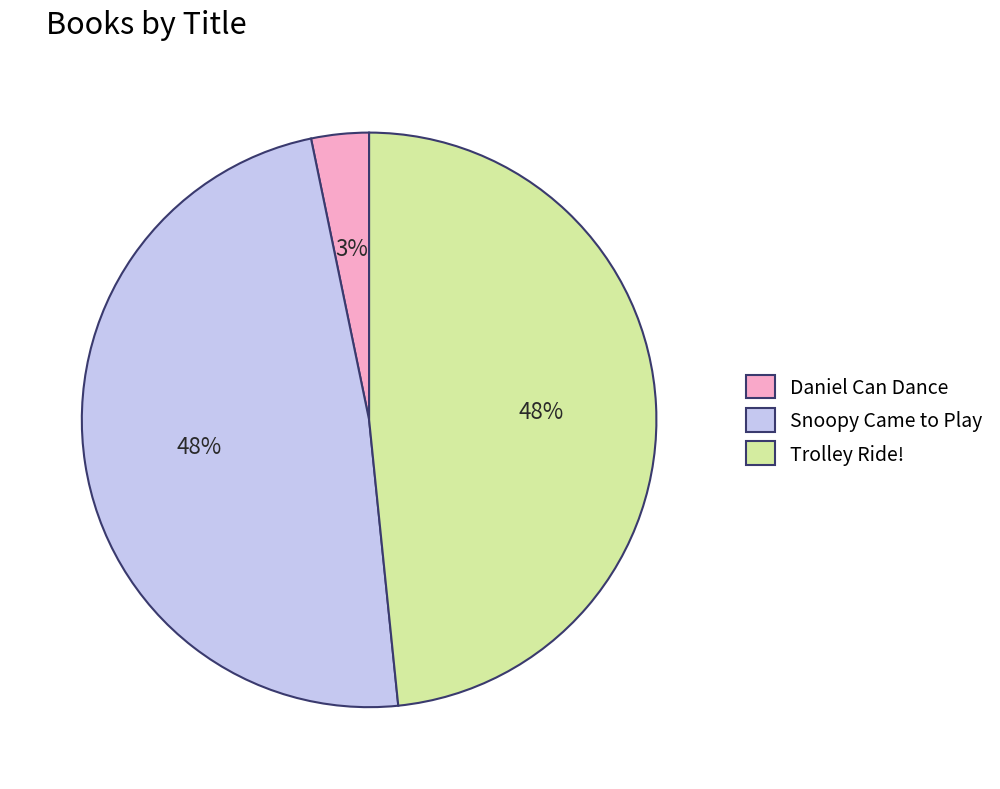

To the nearest percent, what is the difference between the largest and smallest slice percentages?

45%